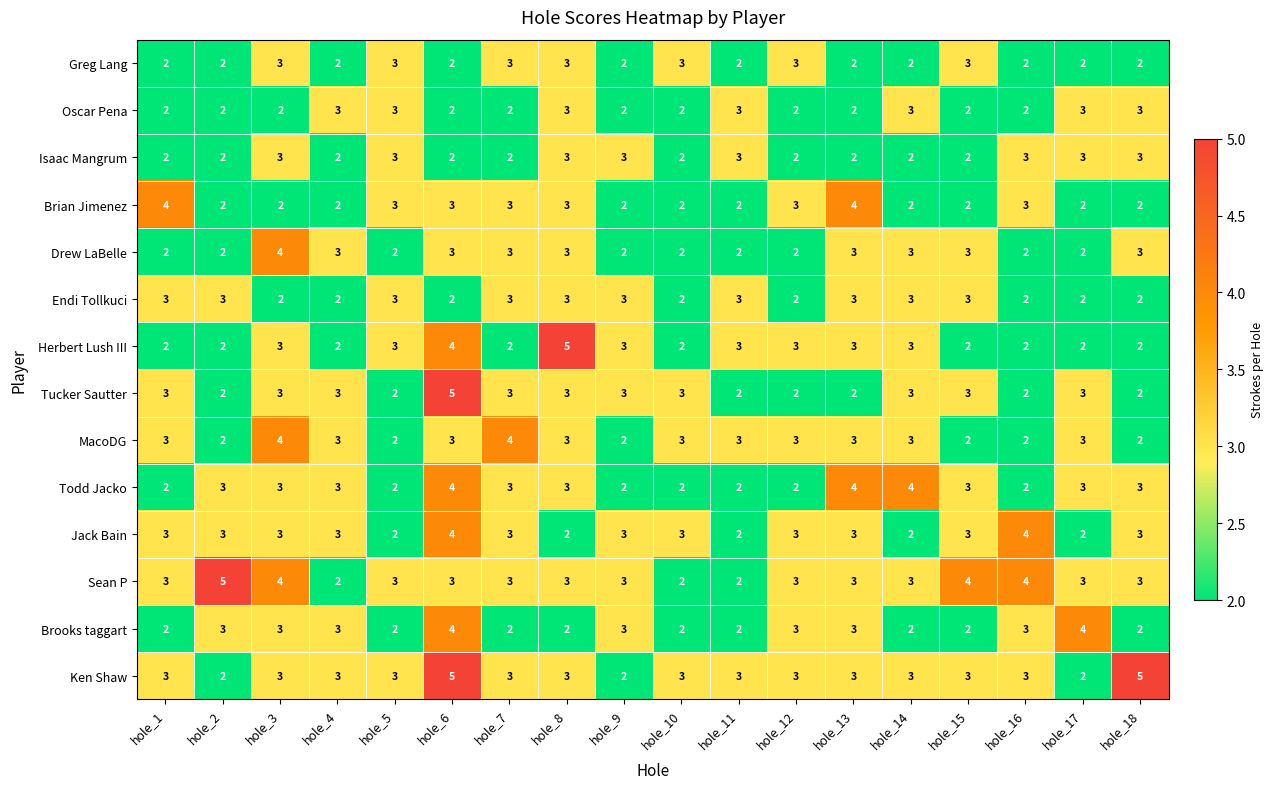

Which series changed the most between hole_6 and hole_16?

Tucker Sautter